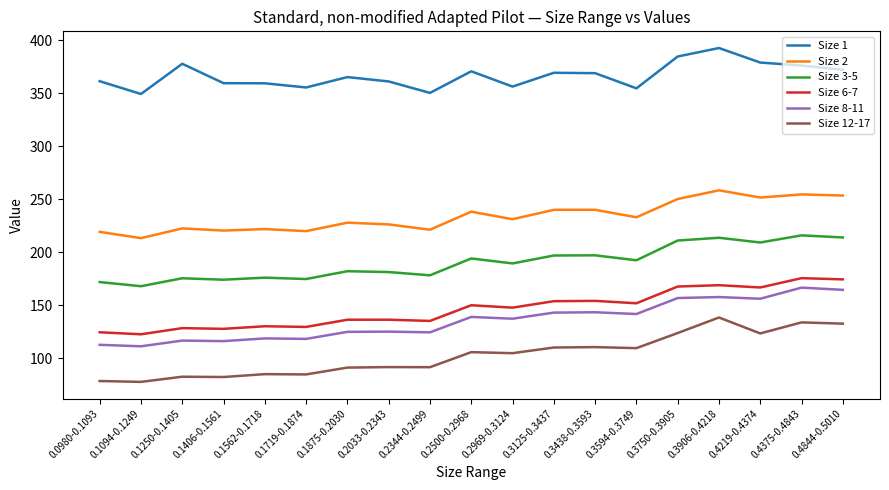

How many values in the Size 2 series exceed 231?

10